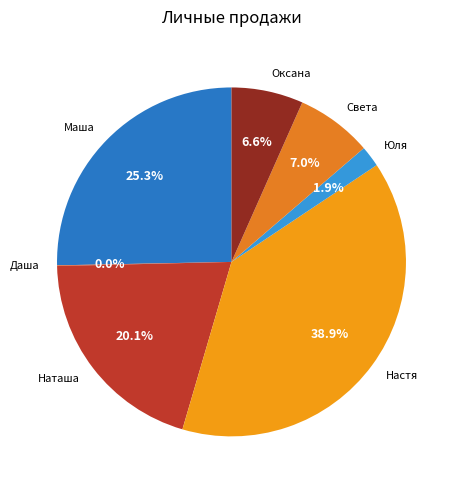

To the nearest percent, what portion does Света represent?

7%